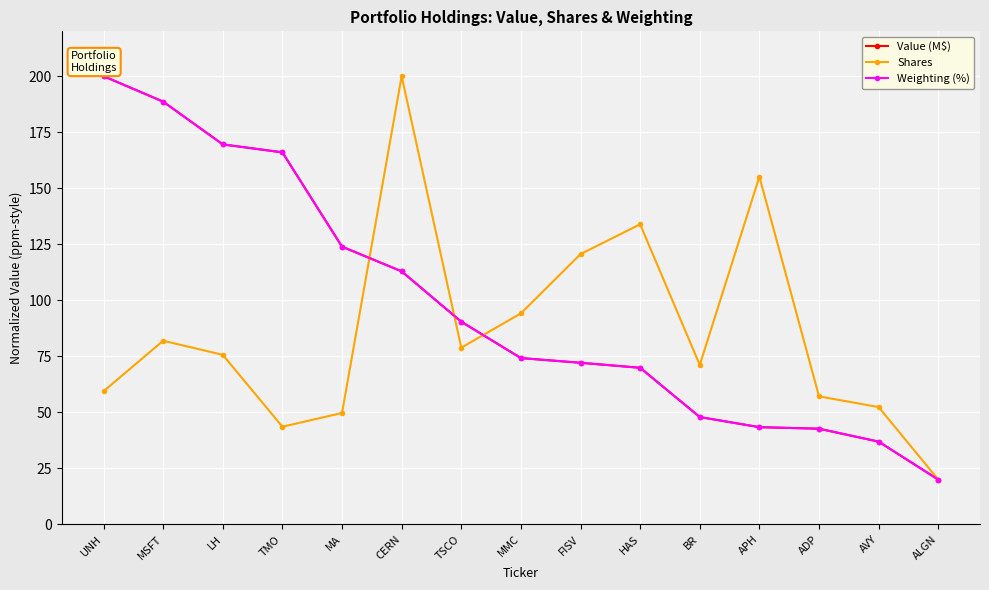

Is the value of Shares at CERN greater than the value of Weighting (%) at TMO?

Yes